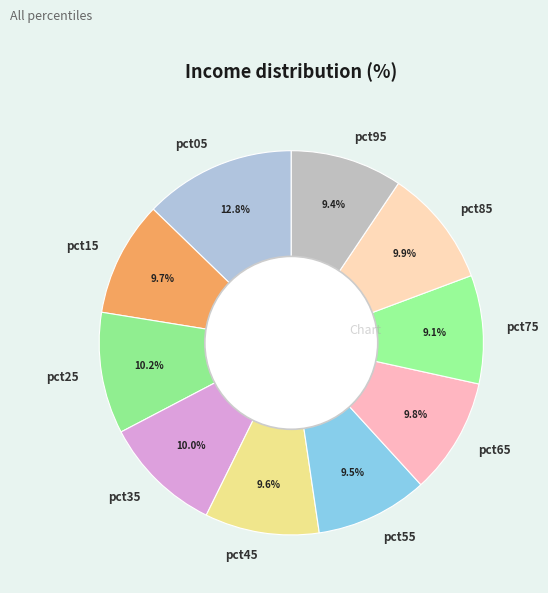

What is the ratio of the value at pct35 to the value at pct25?

1.0